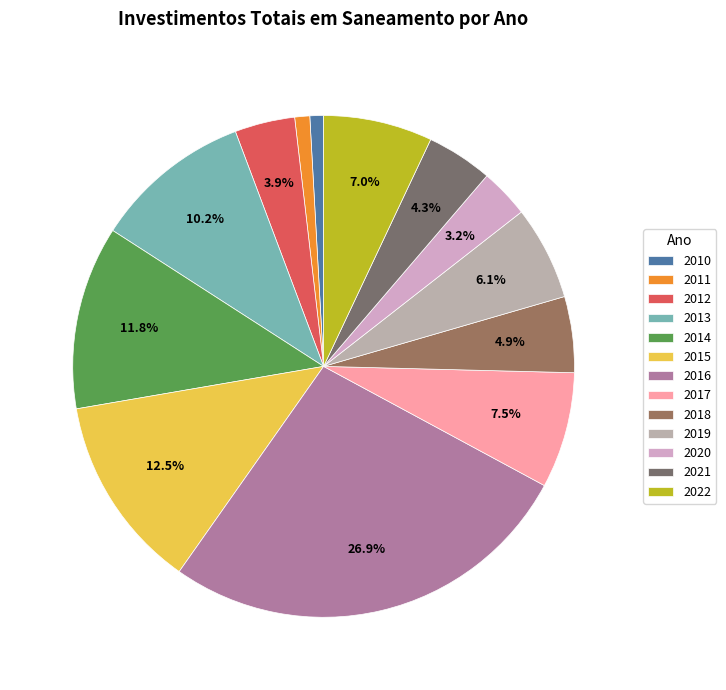

Between 2013 and 2017, which is larger?

2013